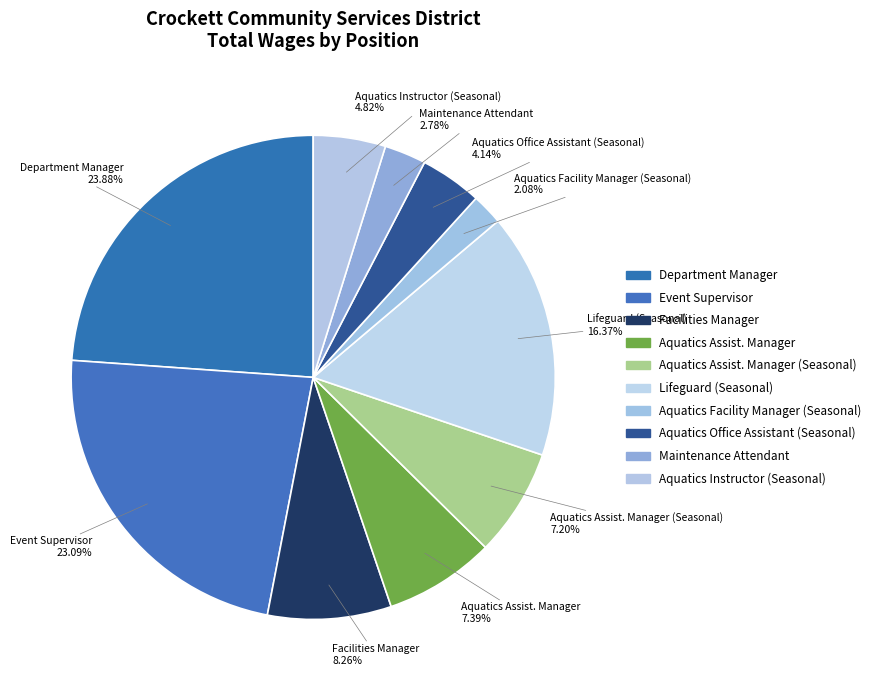

Count the number of slices in the pie.

10